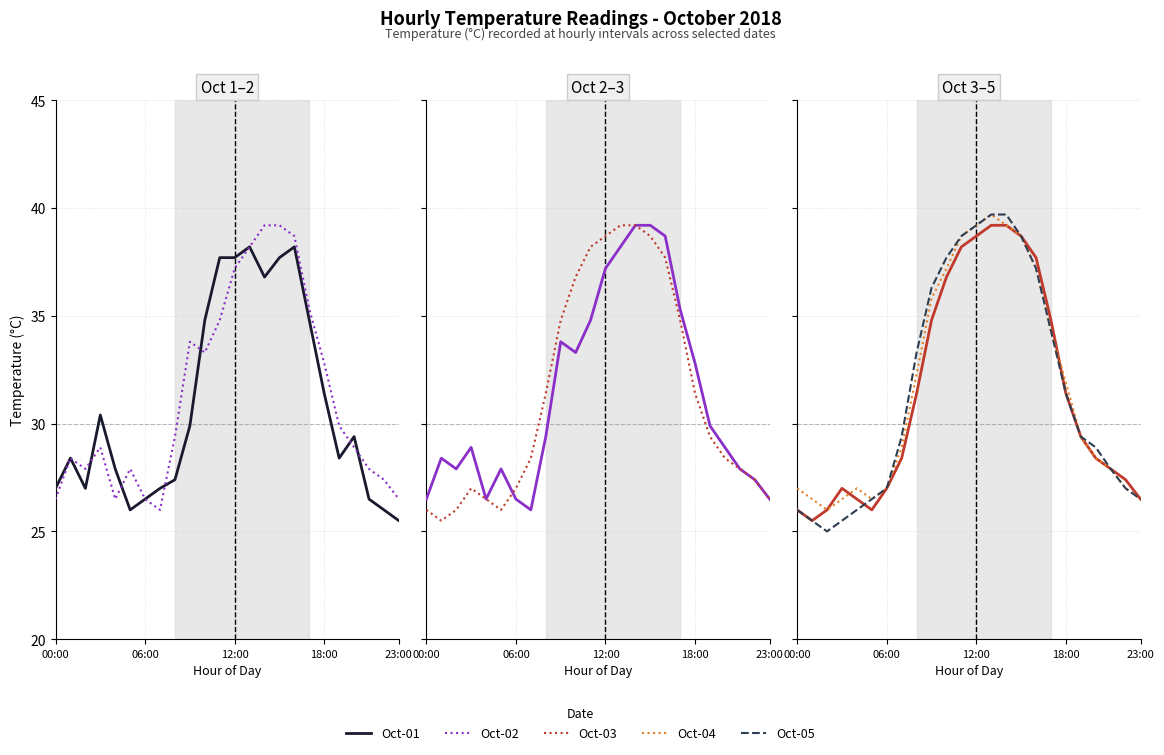

Is it true that Oct-05 equals 19.1 at 20?

False